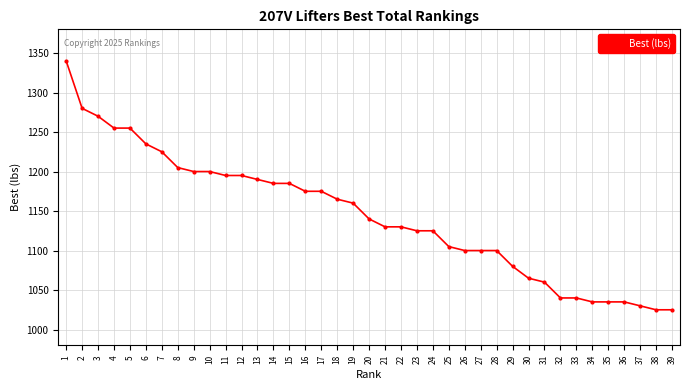

At which category does the chart reach its peak across all series?

1